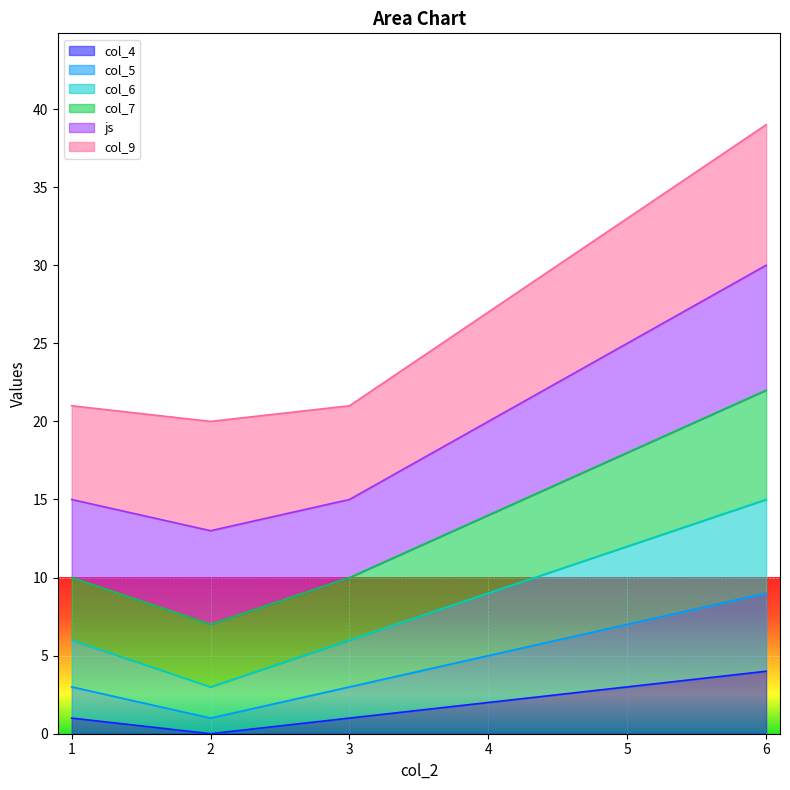

What is the maximum value shown in the chart?

39